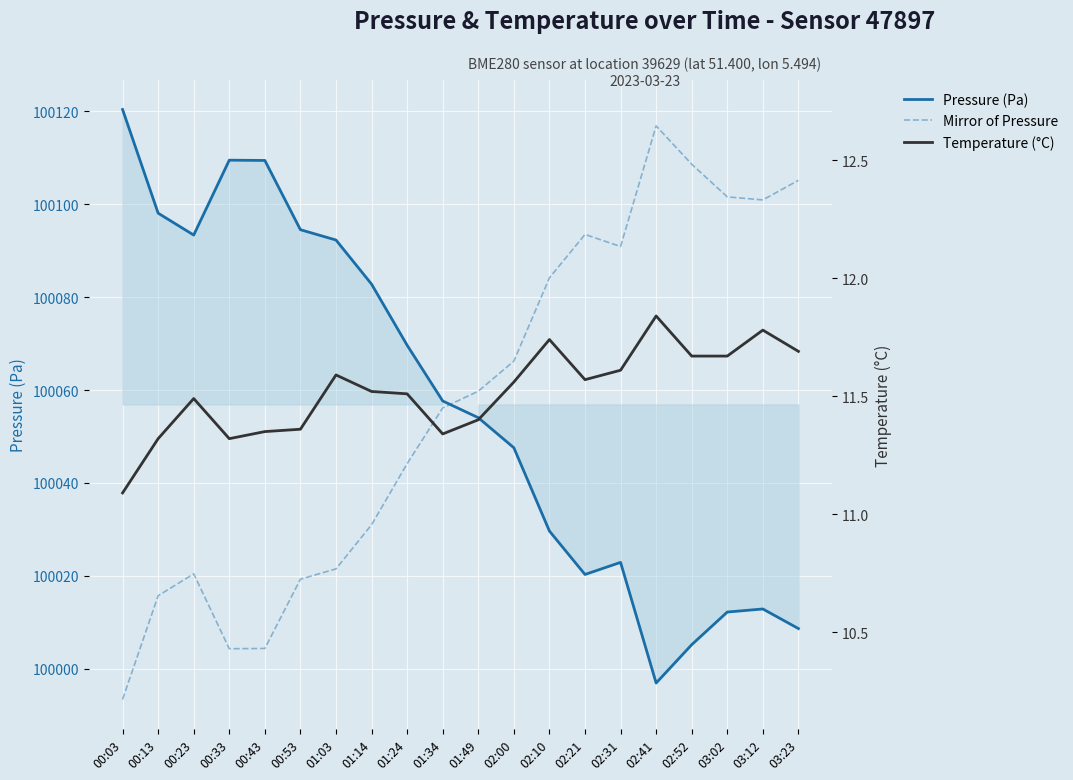

What position from the left is 01:49?

11